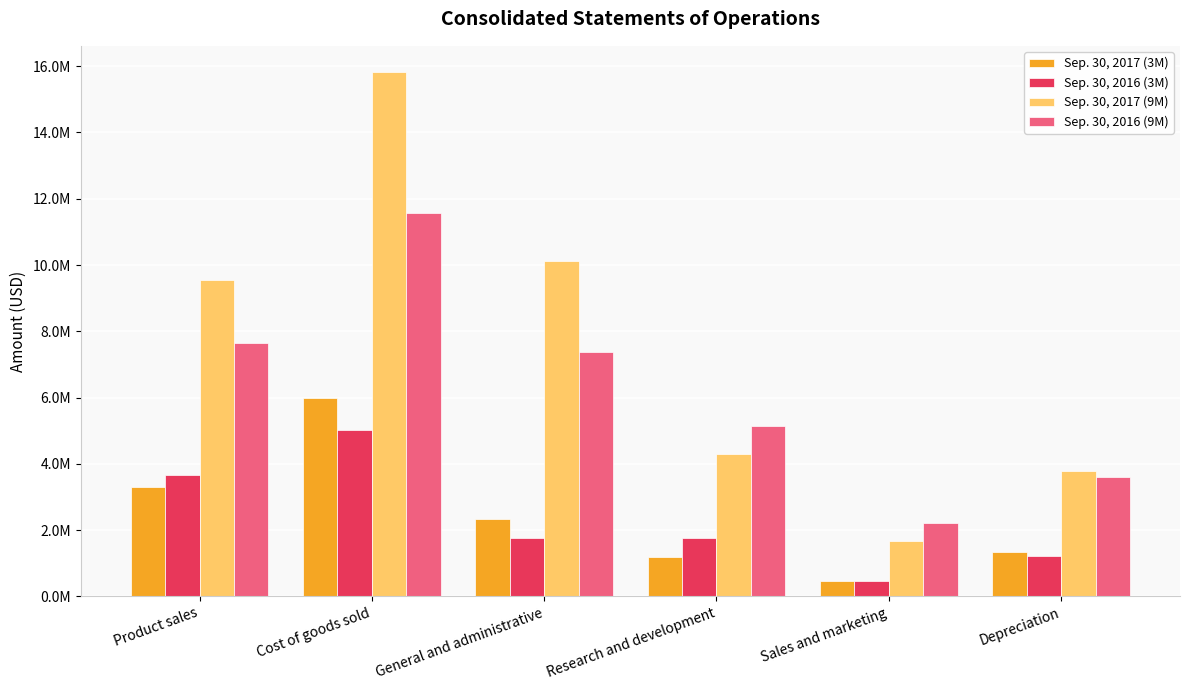

Does the chart contain stacked bars?

No